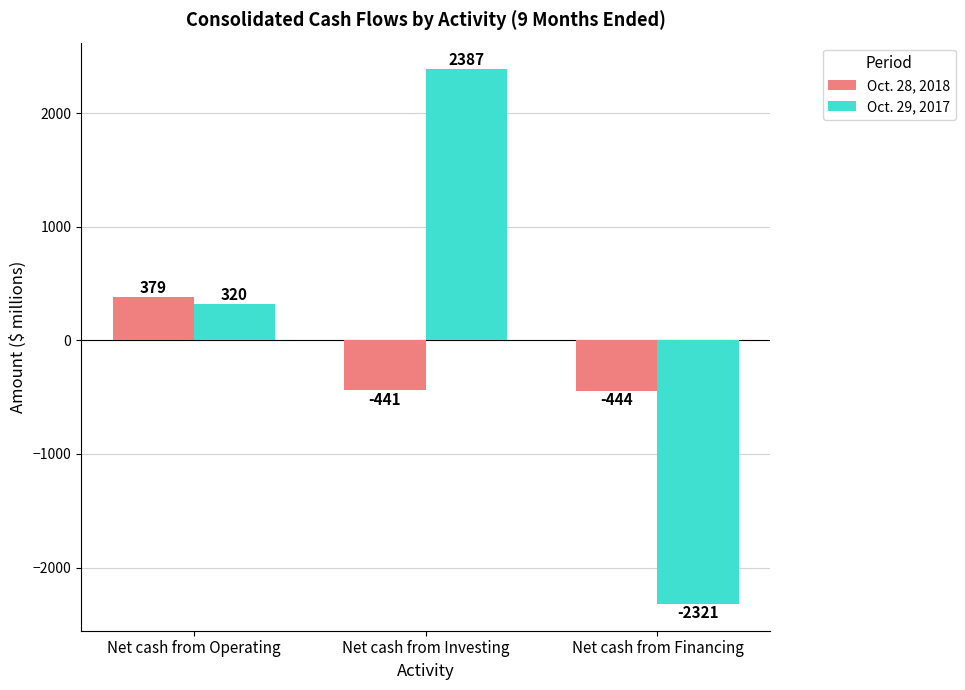

How many values in the Oct. 29, 2017 series are below 320?

1